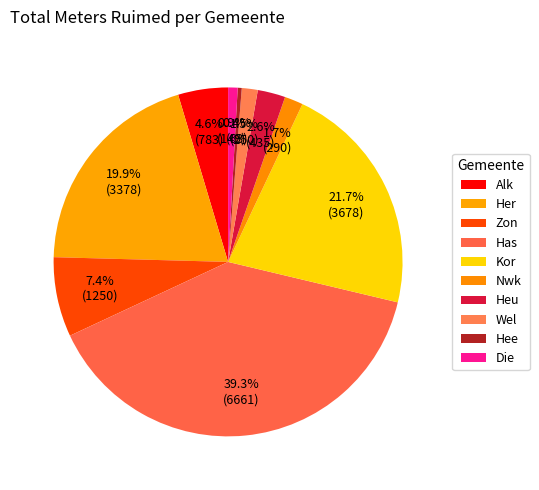

To the nearest percent, what is the difference between the Has and Zon slice percentages?

32%